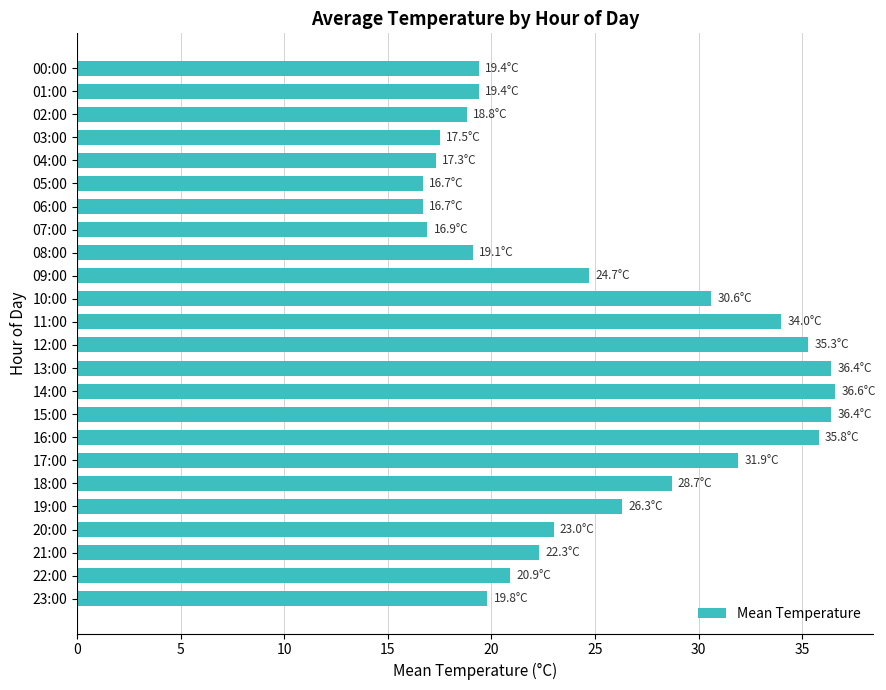

What is the average value?

25.2